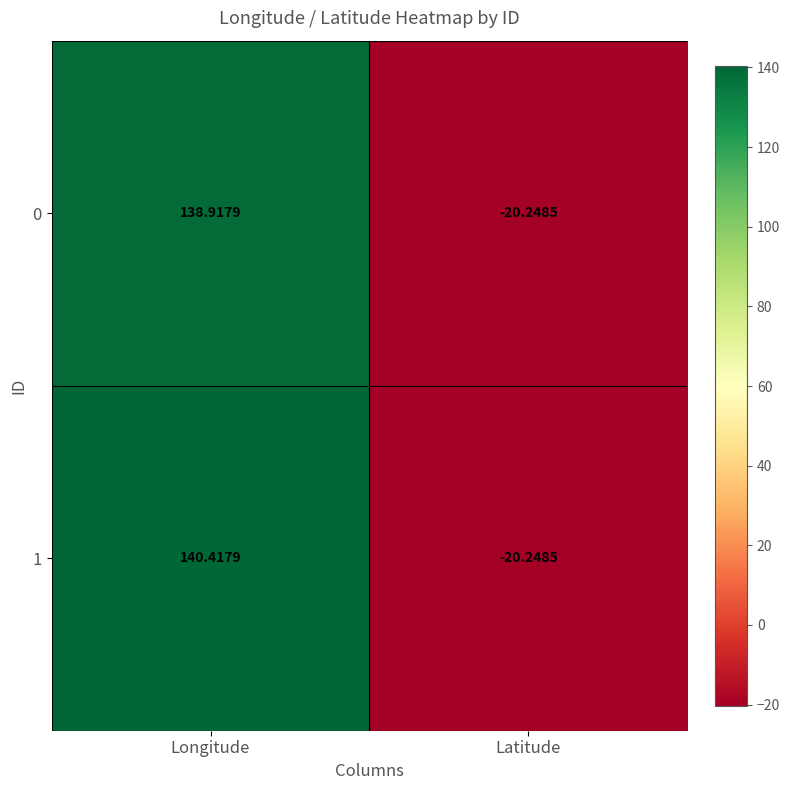

At which category is the sum across all series the highest?

Longitude